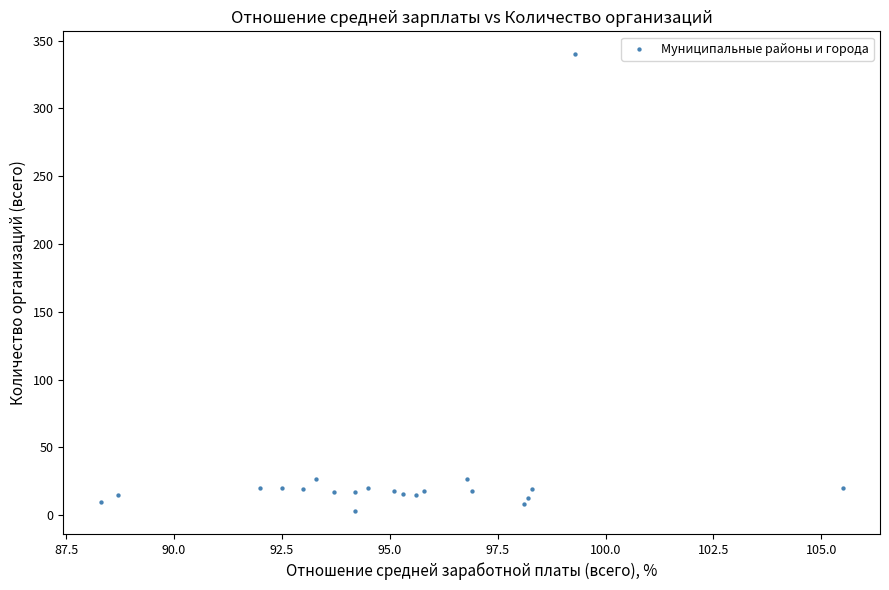

What is the range of Y values (max minus min)?

337